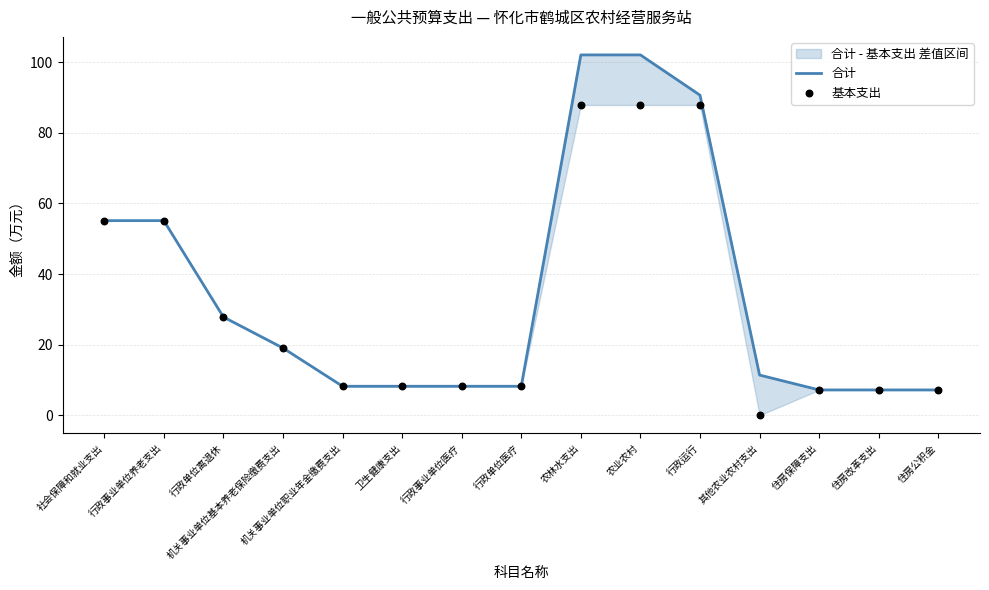

Is the value of 基本支出 at 行政运行 greater than the value of 合计 at 社会保障和就业支出?

Yes